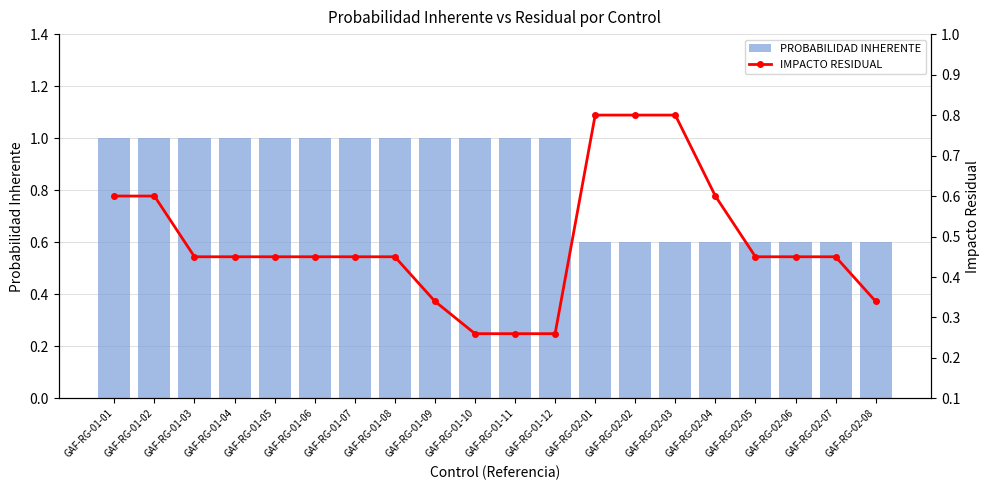

How many IMPACTO RESIDUAL values are between 0 and 1?

20